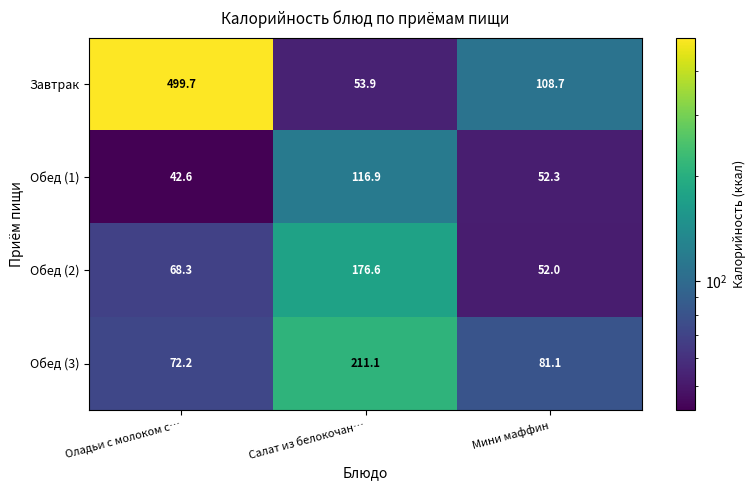

The Обед (1) series shows 52.3 at Мини маффин. True or false?

True